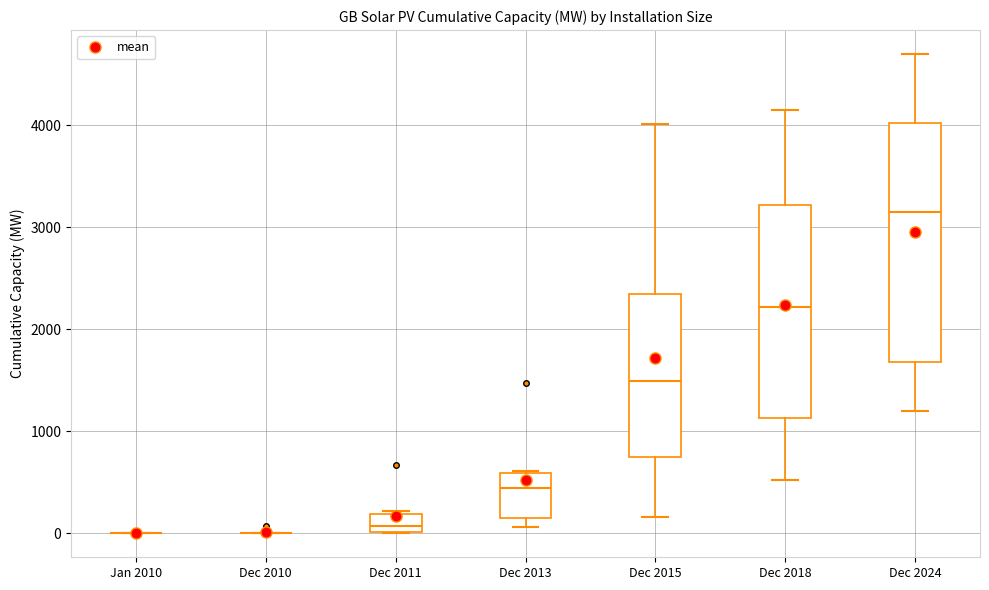

Reading left to right, transcribe this box plot: for each box, give where its median line is, the range the box spans, and where its two whiskers end, as read against the y-axis. The values are not printed on the chart, so give them approximately, as read against the axis.

Jan 2010: box collapsed to a line at 0, whiskers 0 to 0
Dec 2010: box collapsed to a line at 0, whiskers 0 to 0
Dec 2011: median 100, box 0 to 200, whiskers 0 to 200 (just above the box's upper edge)
Dec 2013: median 400, box 200 to 600, whiskers 100 to 600
Dec 2015: median 1500, box 700 to 2300, whiskers 200 to 4000
Dec 2018: median 2200, box 1100 to 3200, whiskers 500 to 4200
Dec 2024: median 3200, box 1700 to 4000, whiskers 1200 to 4700